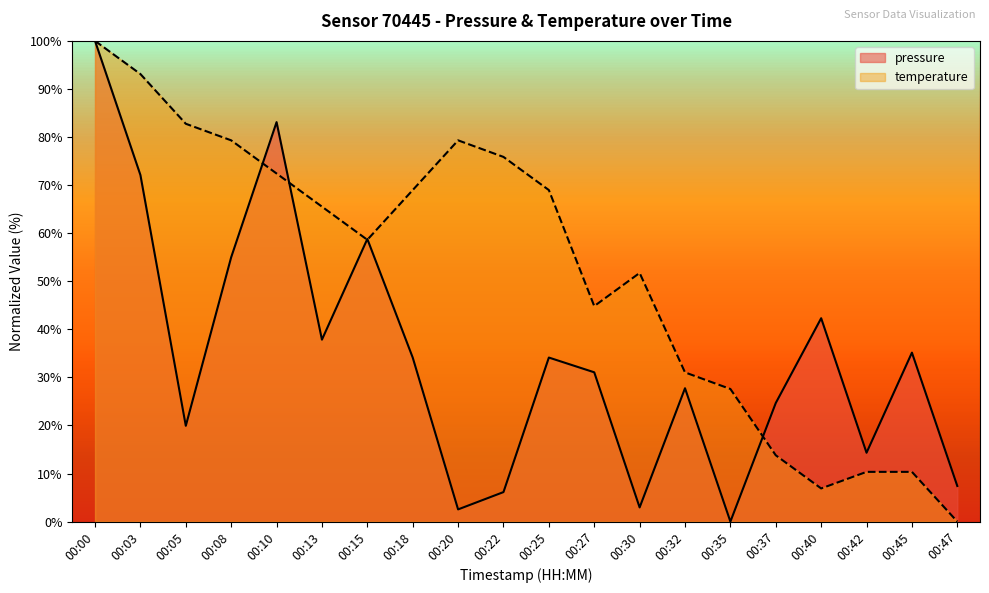

At which label is temperature closest to 50?

00:30